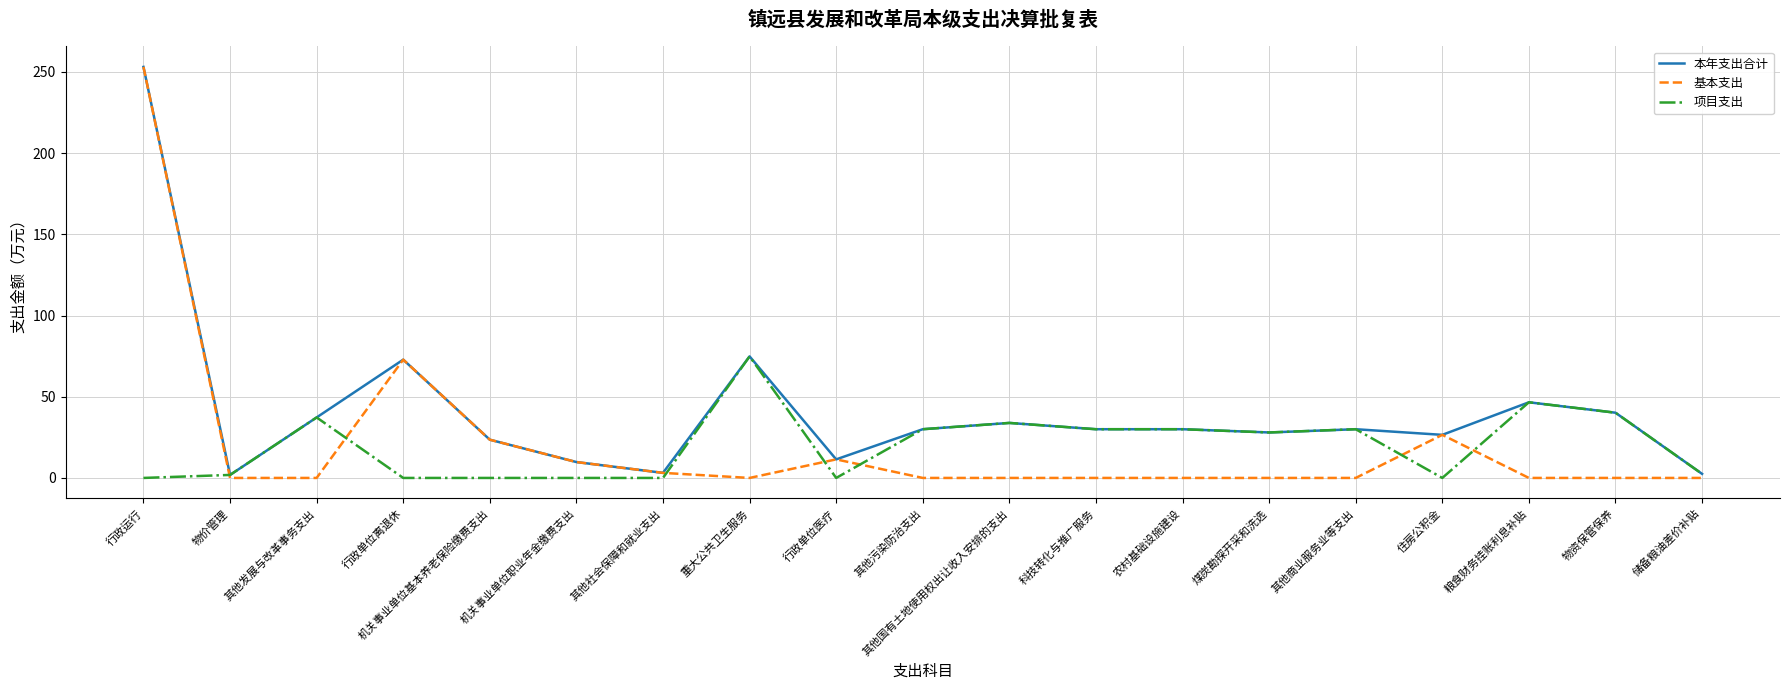

Is it true that 项目支出 equals 30.0 at 农村基础设施建设?

True